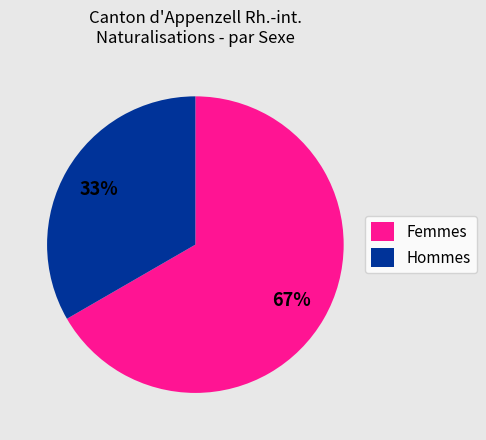

To the nearest percent, what percentage of the pie is Femmes?

67%